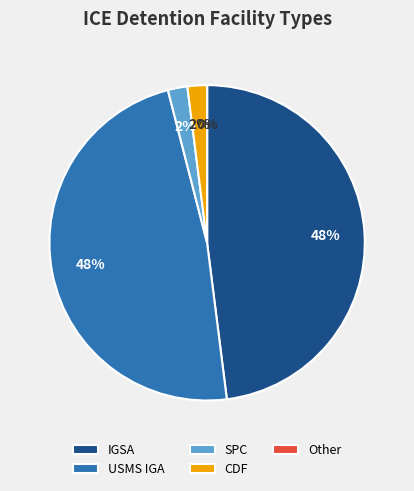

What is the ratio of the value at IGSA to the value at CDF?

22.5